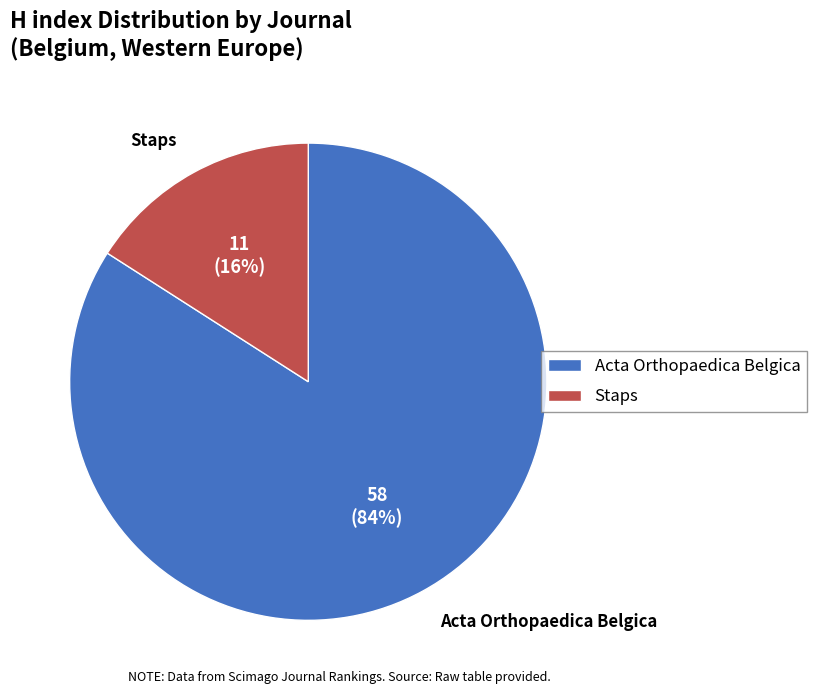

To the nearest percent, what is the average slice percentage?

50%